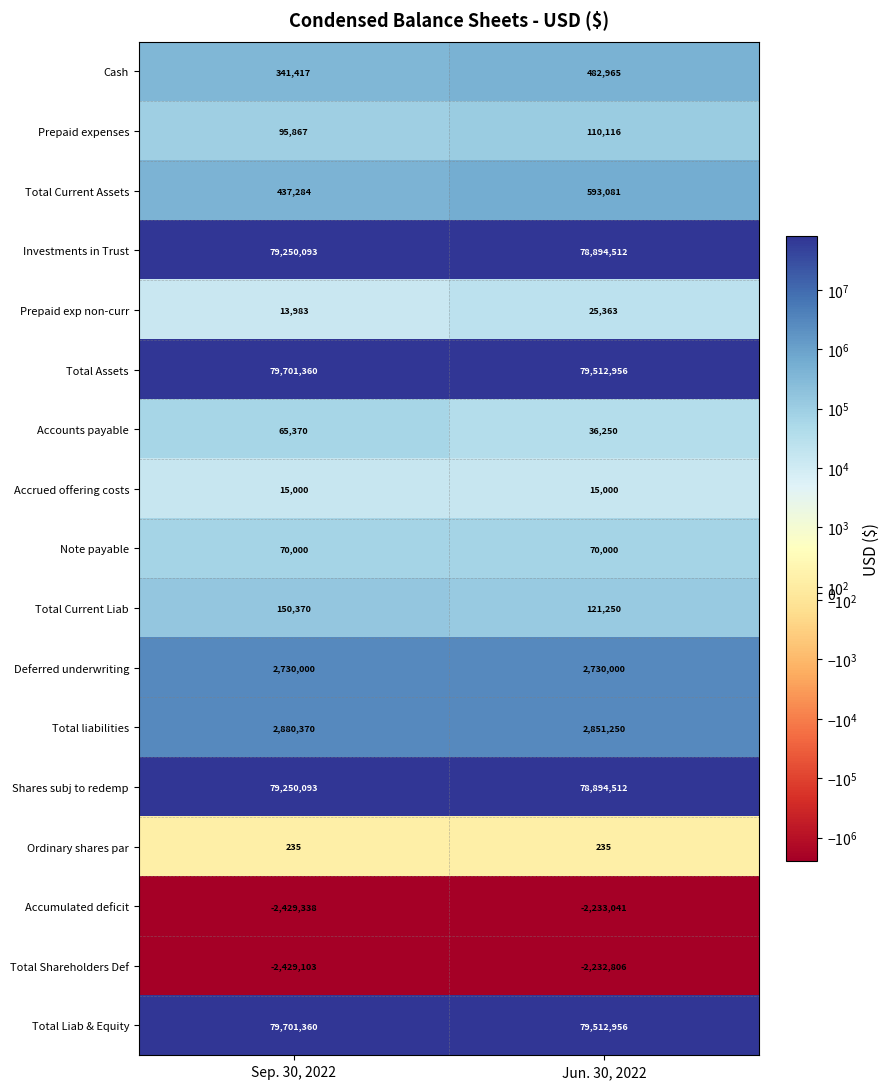

List the labels in order of Shares subj to redemp value, smallest first.

Jun. 30, 2022, Sep. 30, 2022